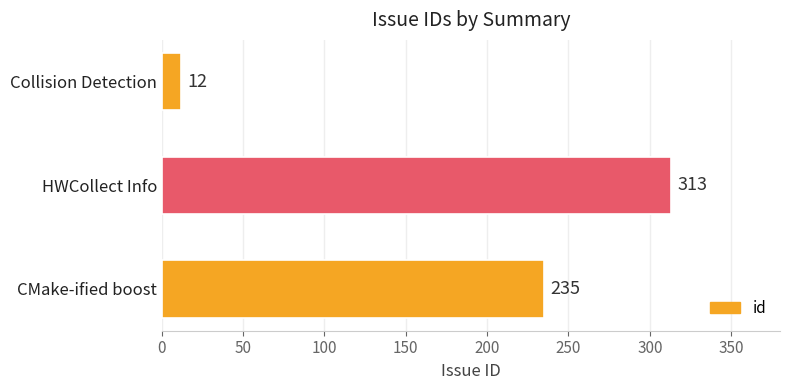

Count the values in the range 12 to 313.

3